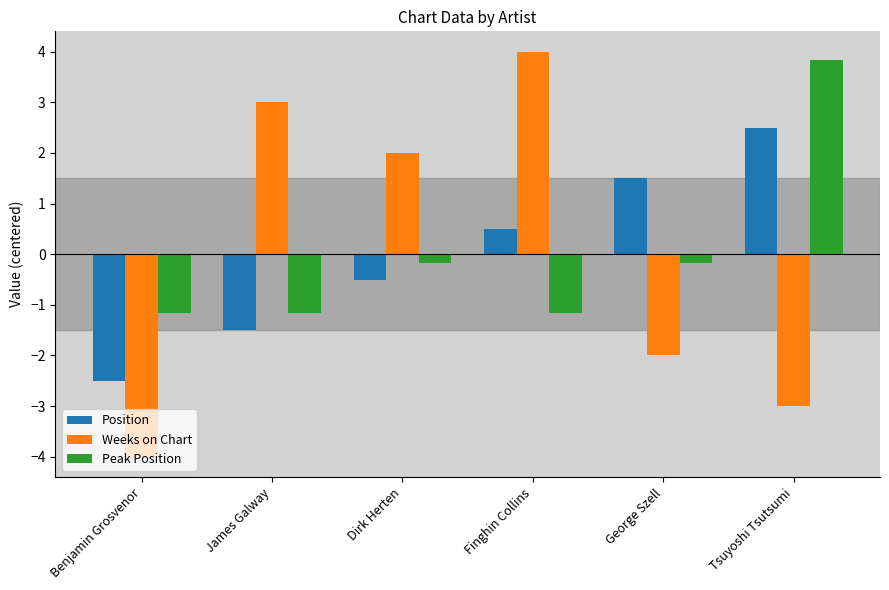

List the labels in order of Weeks on Chart value, smallest first.

Benjamin Grosvenor, Tsuyoshi Tsutsumi, George Szell, Dirk Herten, James Galway, Finghin Collins